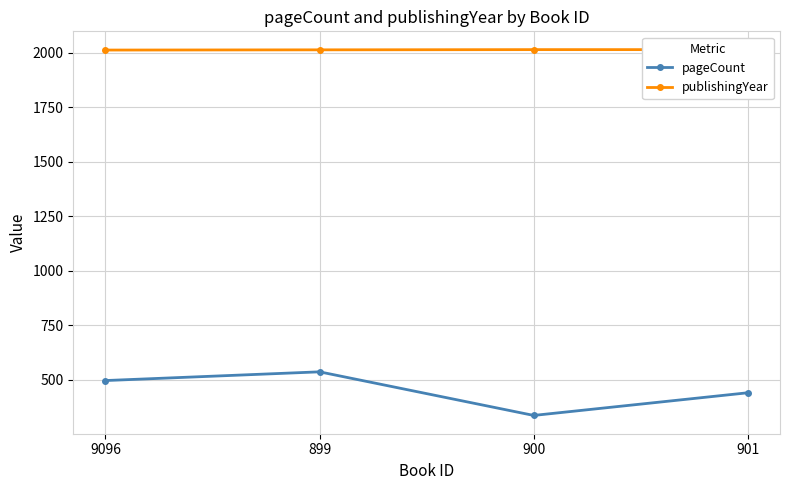

What is the value of the publishingYear point at the 2nd from the left?

2013